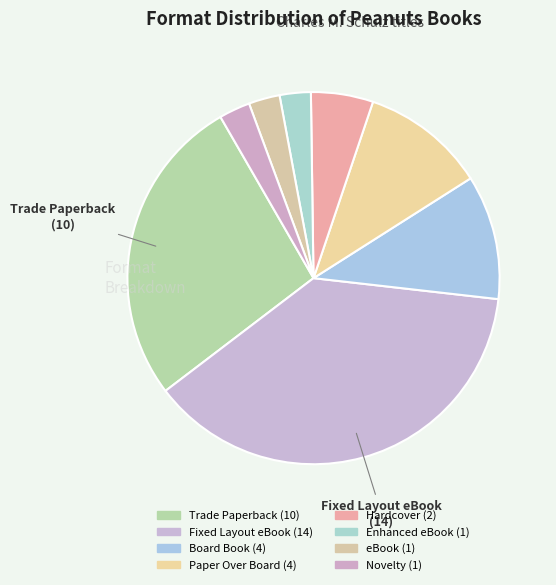

Count the number of slices in the pie.

8